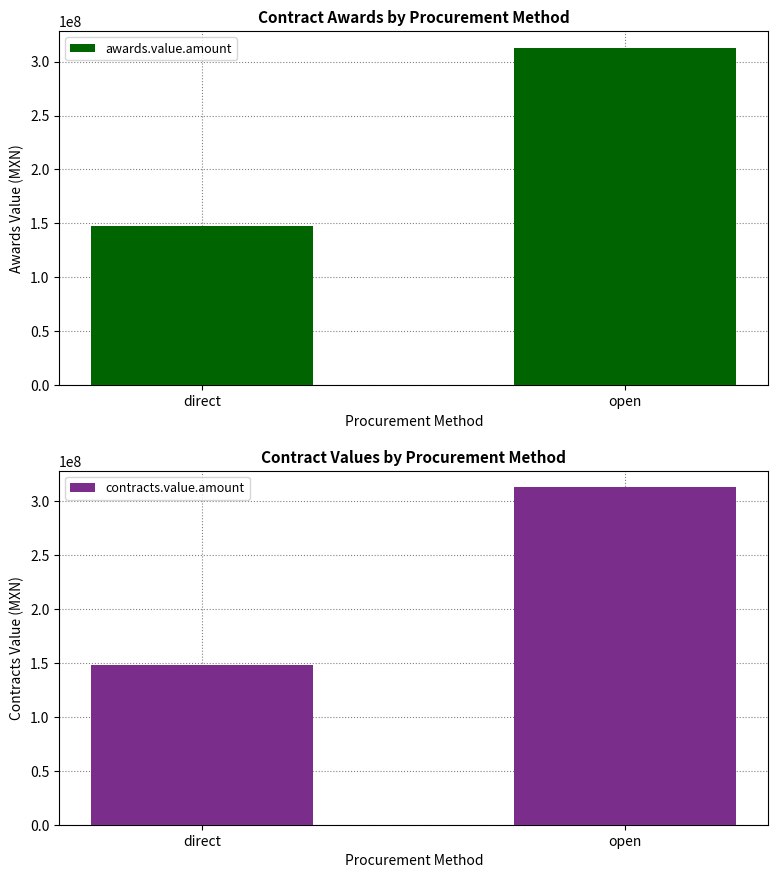

What is the label of the 2nd bar from the left?

open